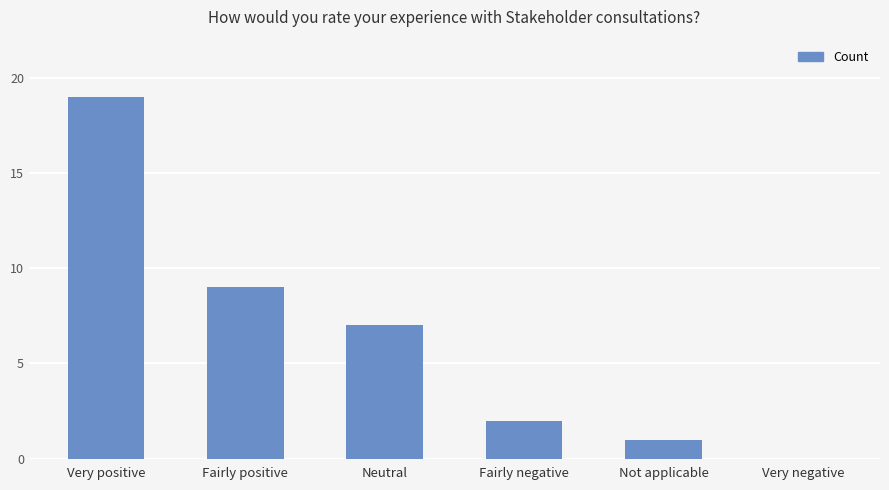

Reading left to right, extract all data points from this chart.

Very positive=19	Fairly positive=9	Neutral=7	Fairly negative=2	Not applicable=1	Very negative=0